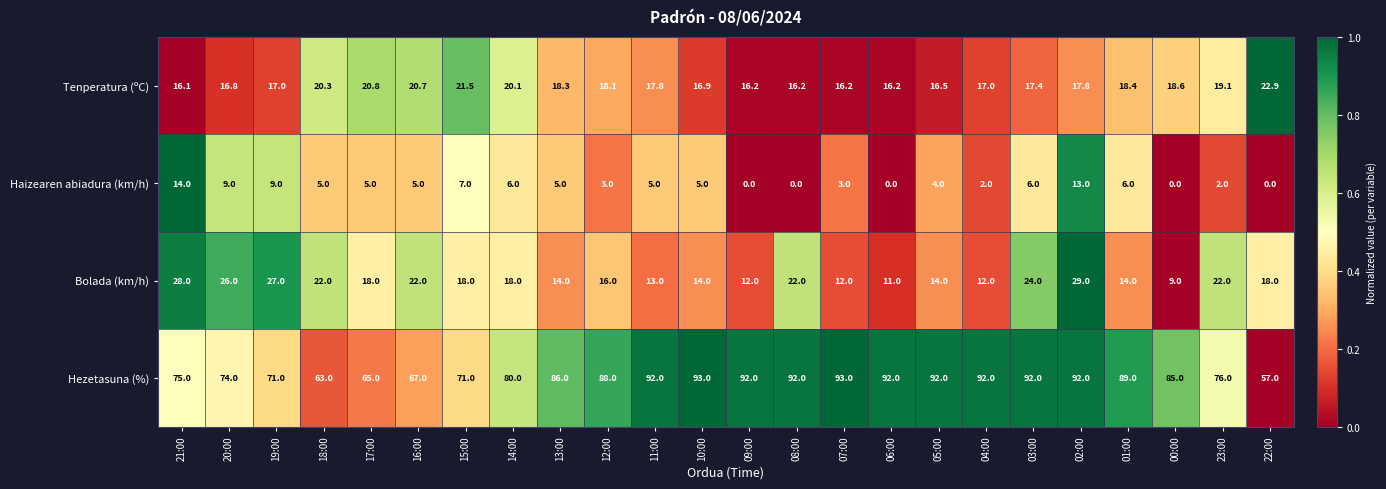

What is the maximum value shown in the chart?

93.0